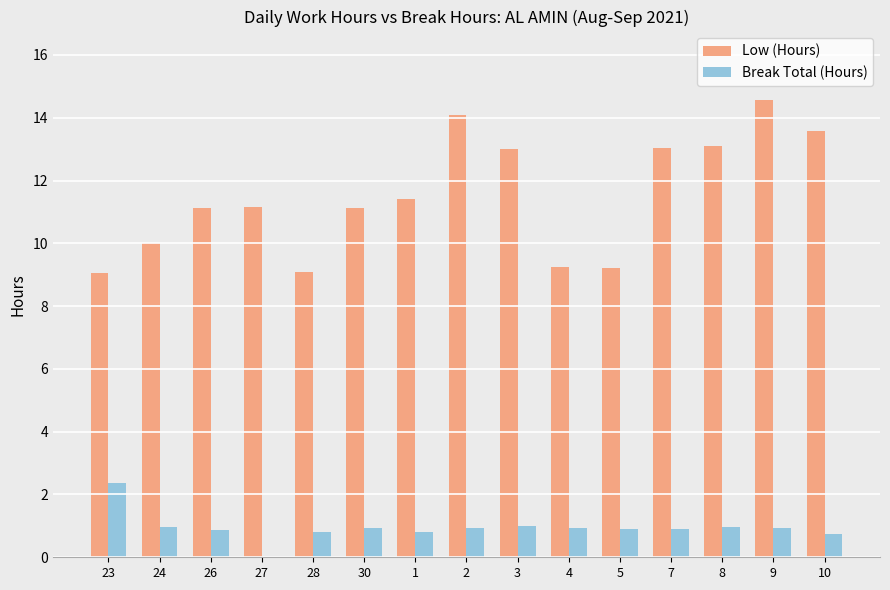

What value does the Break Total (Hours) series have at 3?

1.0